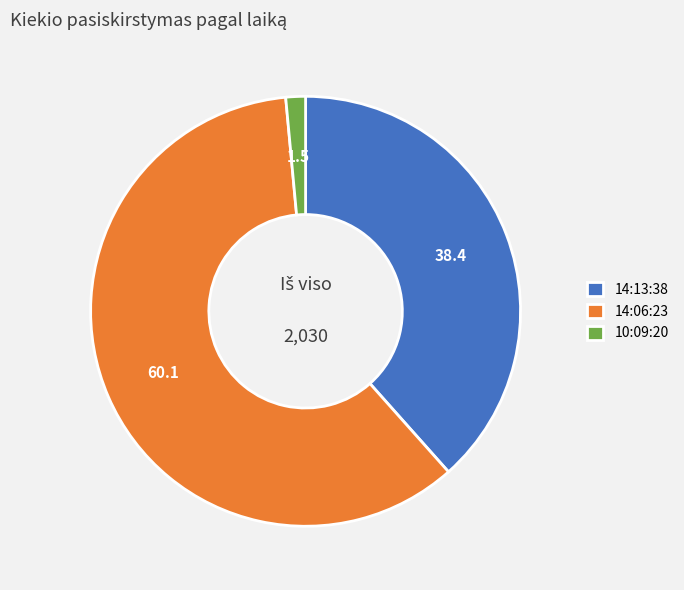

Is the sum of 14:06:23 and 10:09:20 greater than half?

Yes